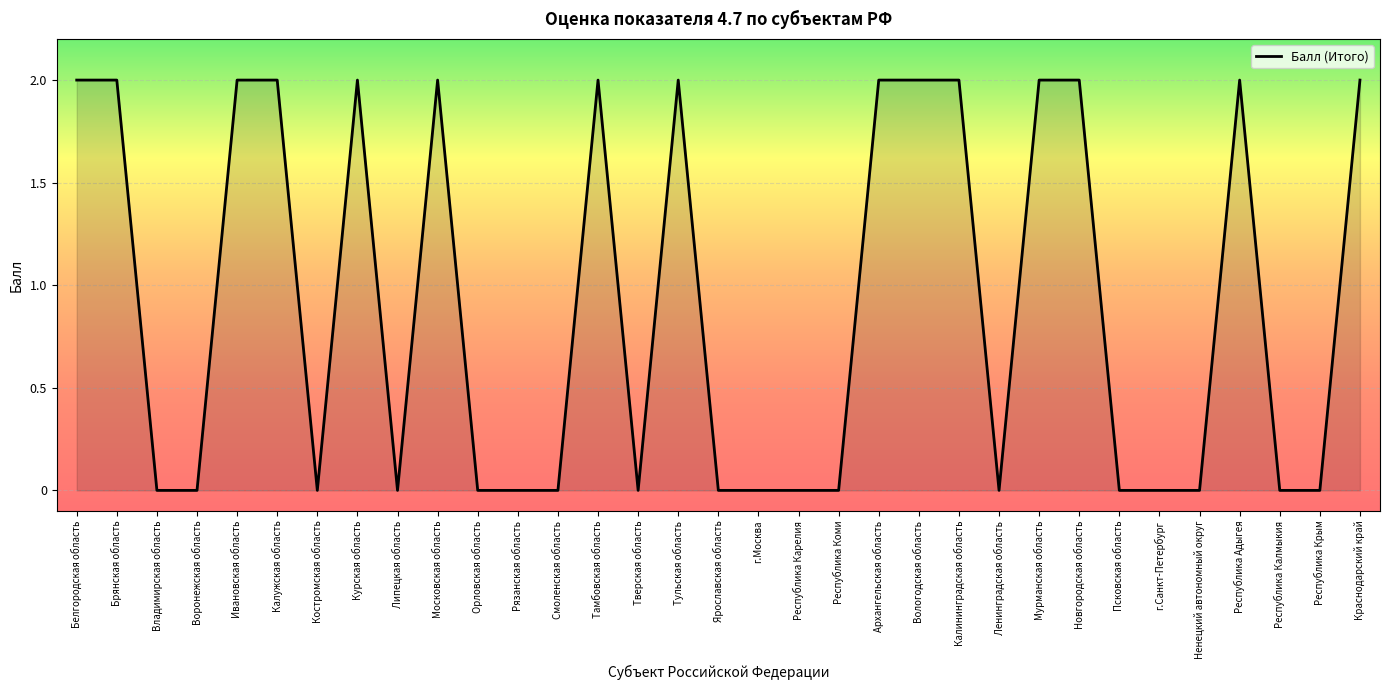

Reading left to right, extract all data points from this chart.

2	2	0	0	2	2	0	2	0	2	0	0	0	2	0	2	0	0	0	0	2	2	2	0	2	2	0	0	0	2	0	0	2